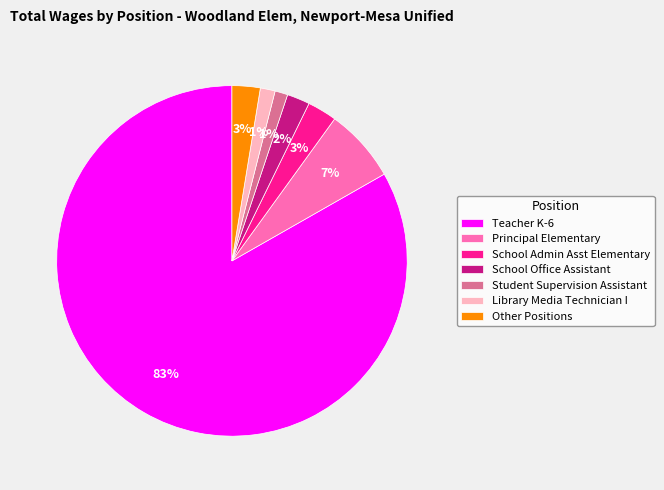

The Teacher K-6 slice represents 96% of the pie. True or false?

False